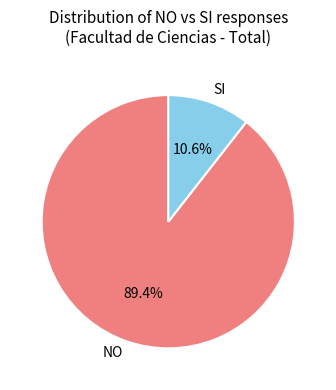

Is there any slice that represents more than half of the pie?

Yes